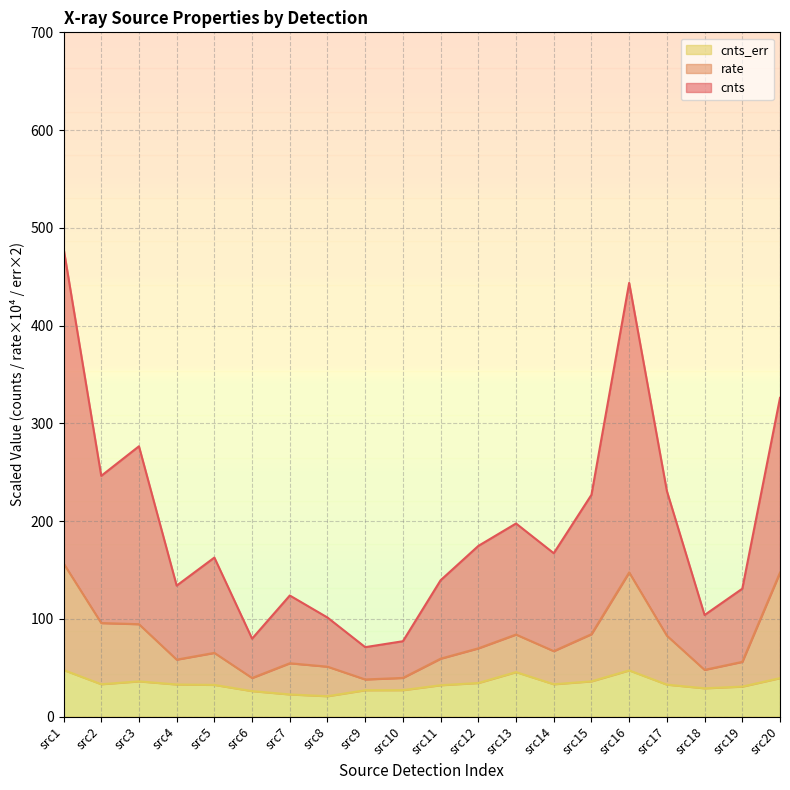

Between src10 and src13, which series saw the biggest shift?

cnts